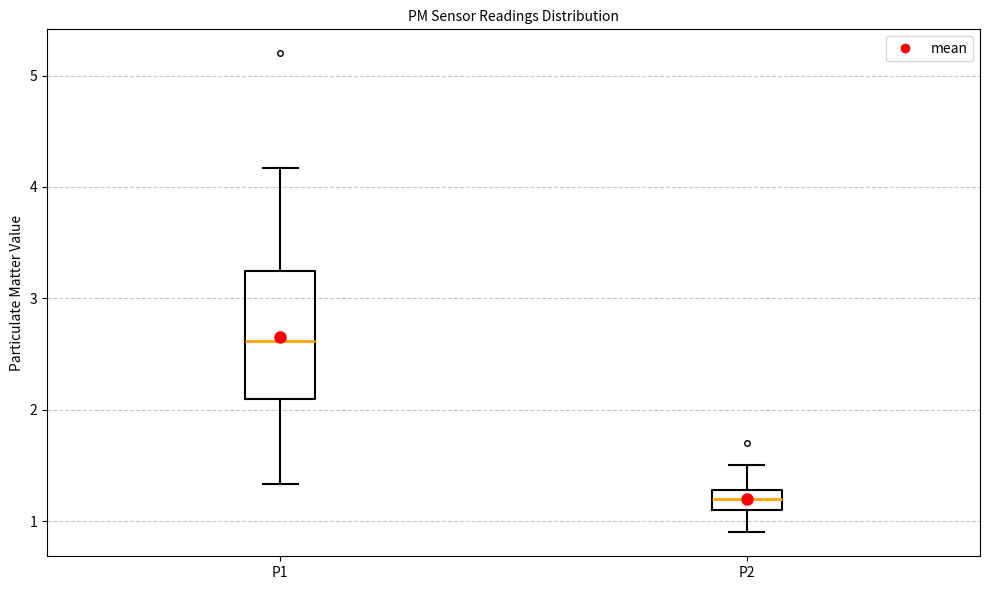

Where does the upper whisker of the box for P2 end on the y-axis? The values are not printed on the chart, so give them approximately, as read against the axis.

1.5